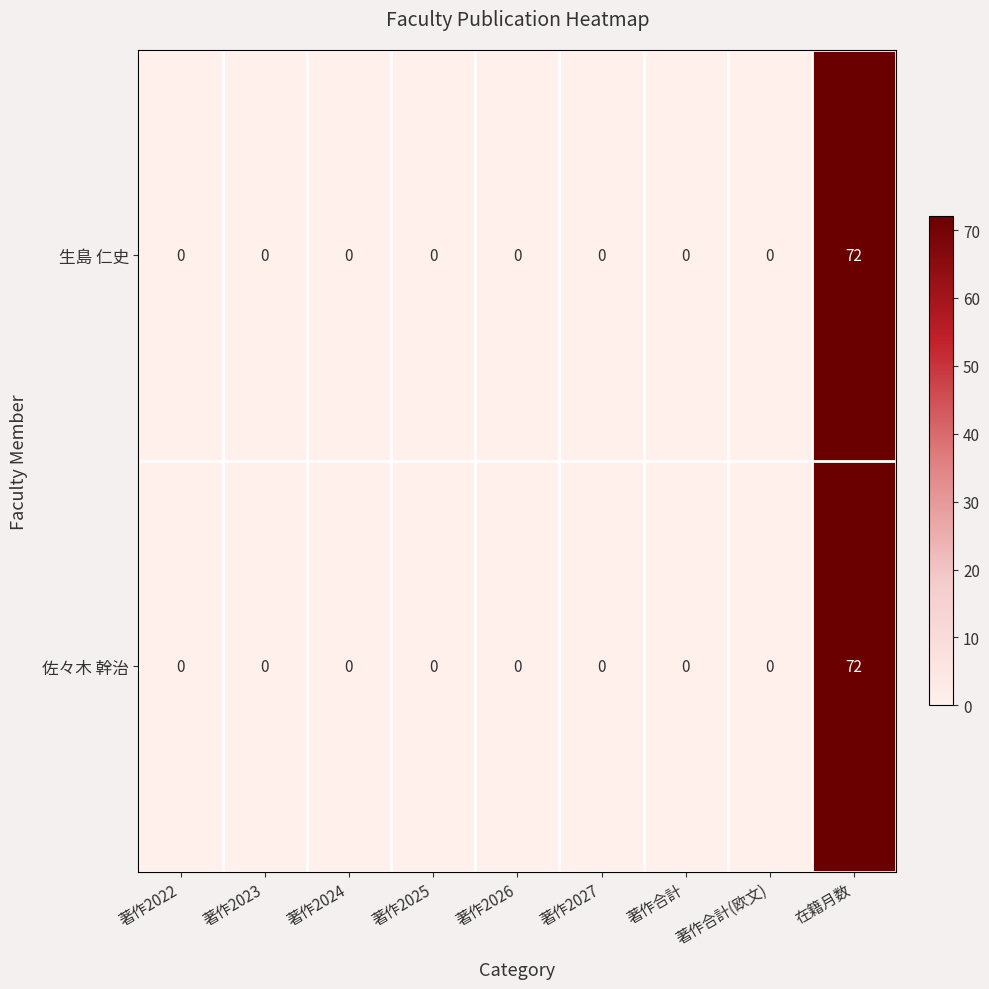

The value of 生島 仁史 at 著作合計 is 0. True or false?

True